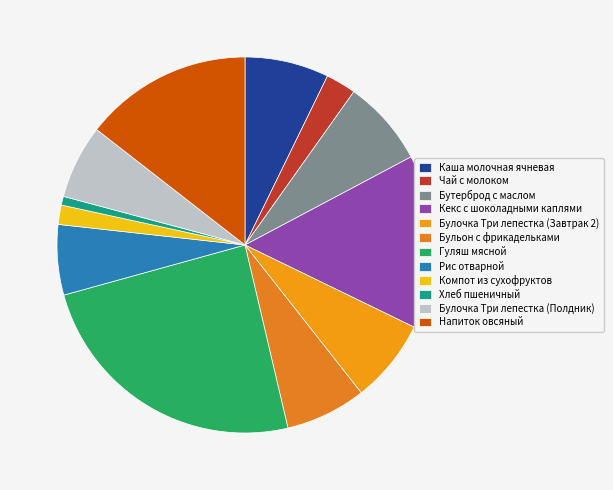

To the nearest percent, what is the difference between the Компот из сухофруктов and Рис отварной slice percentages?

4%